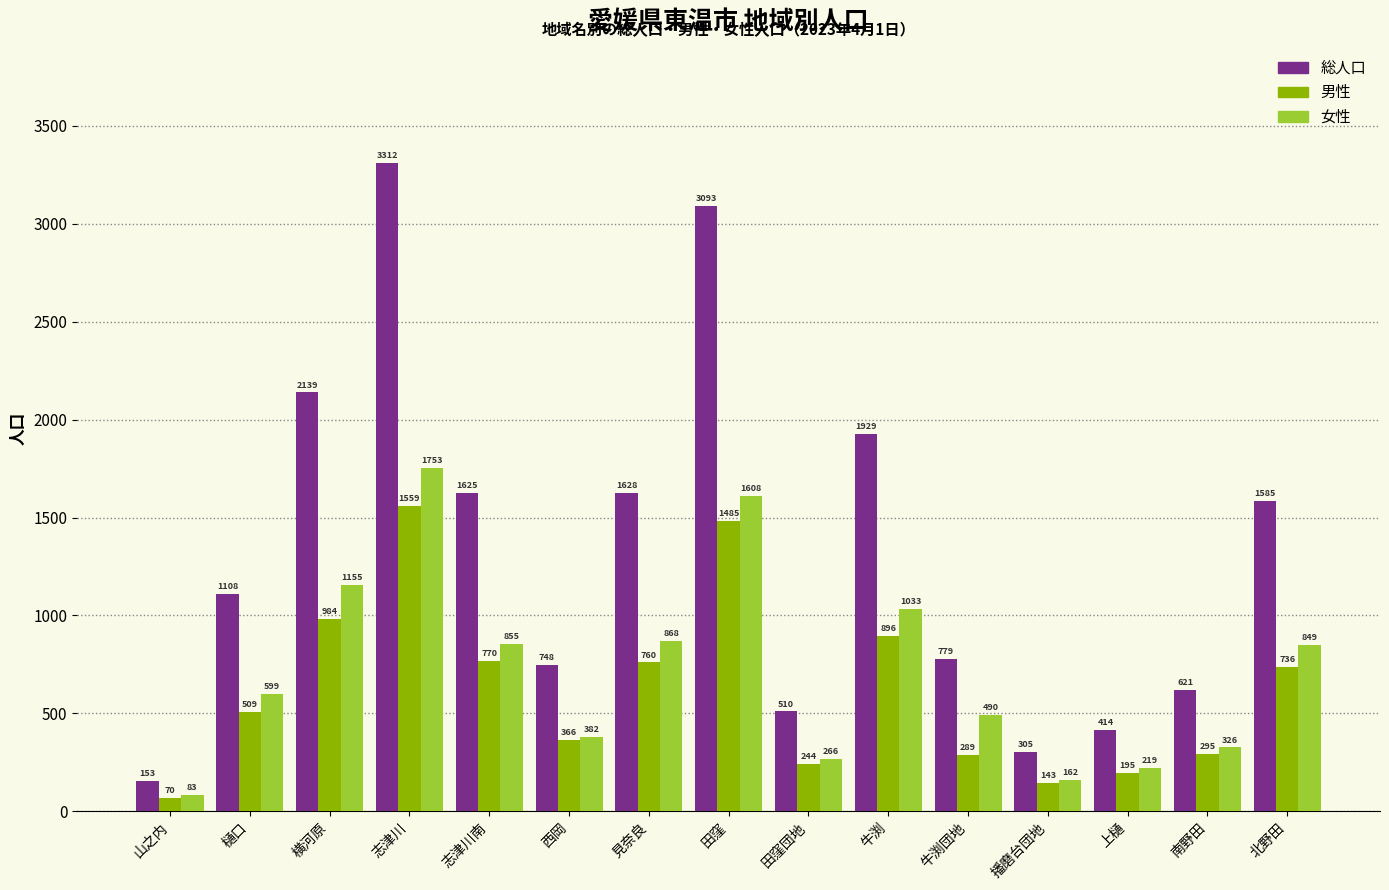

Does the chart contain stacked bars?

No